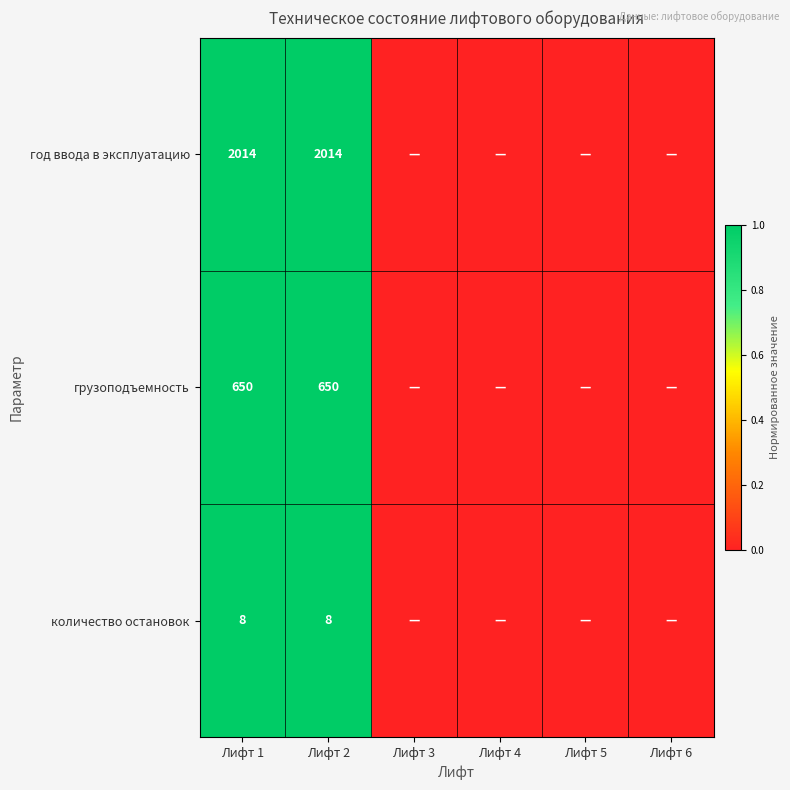

The год ввода в эксплуатацию series shows 772 at Лифт 1. True or false?

False